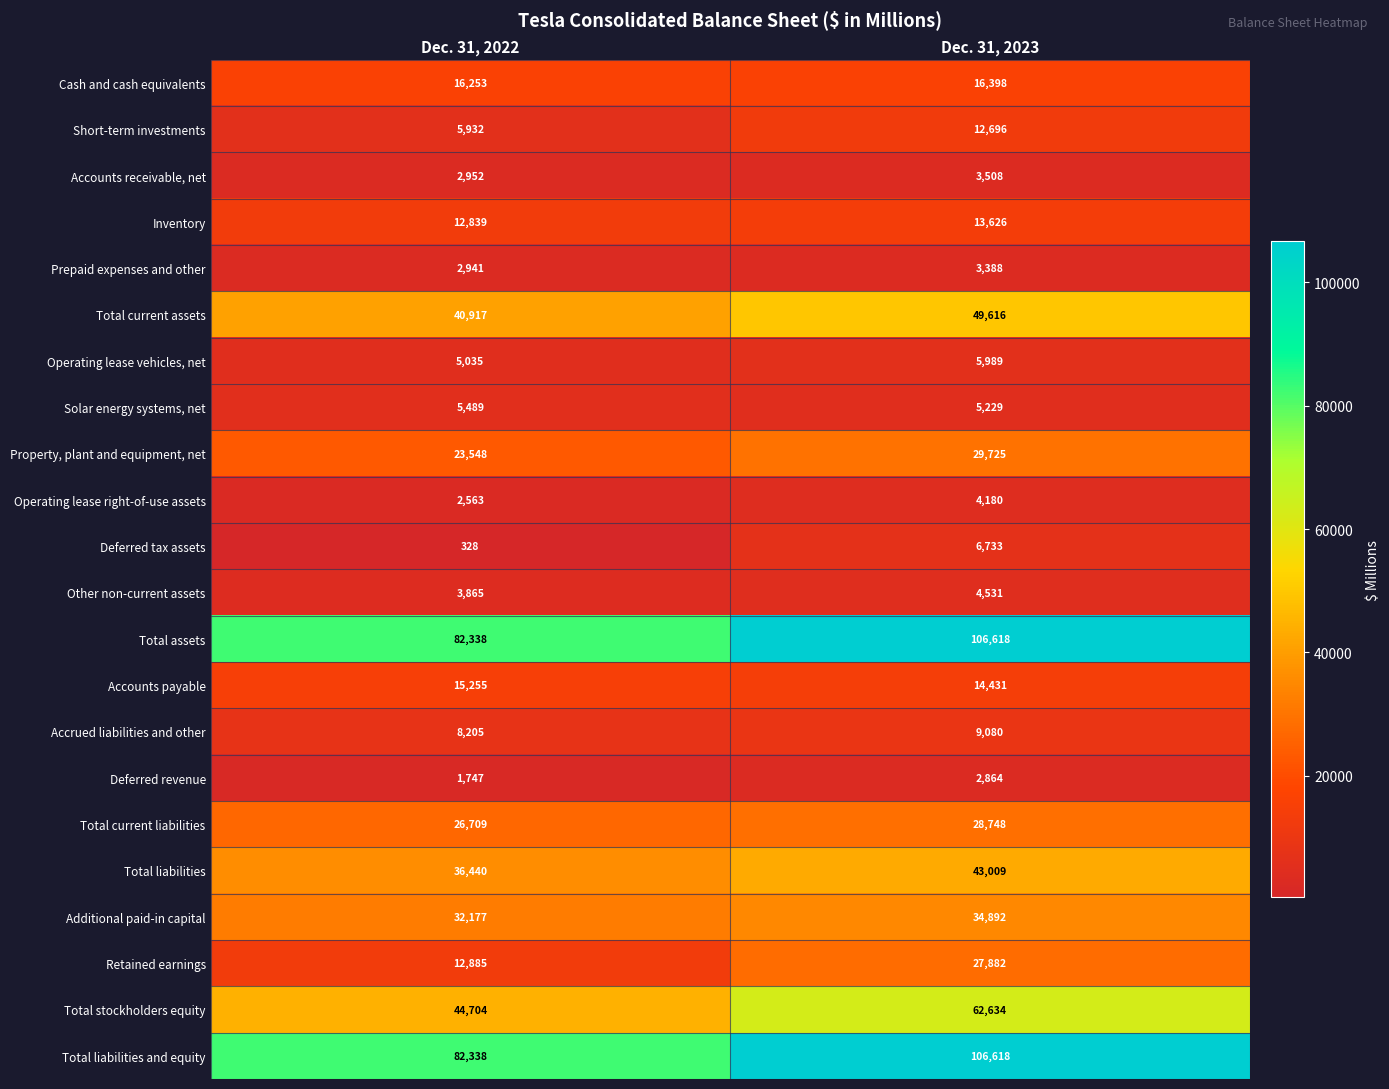

Which category has the lowest value across all series?

Dec. 31, 2022